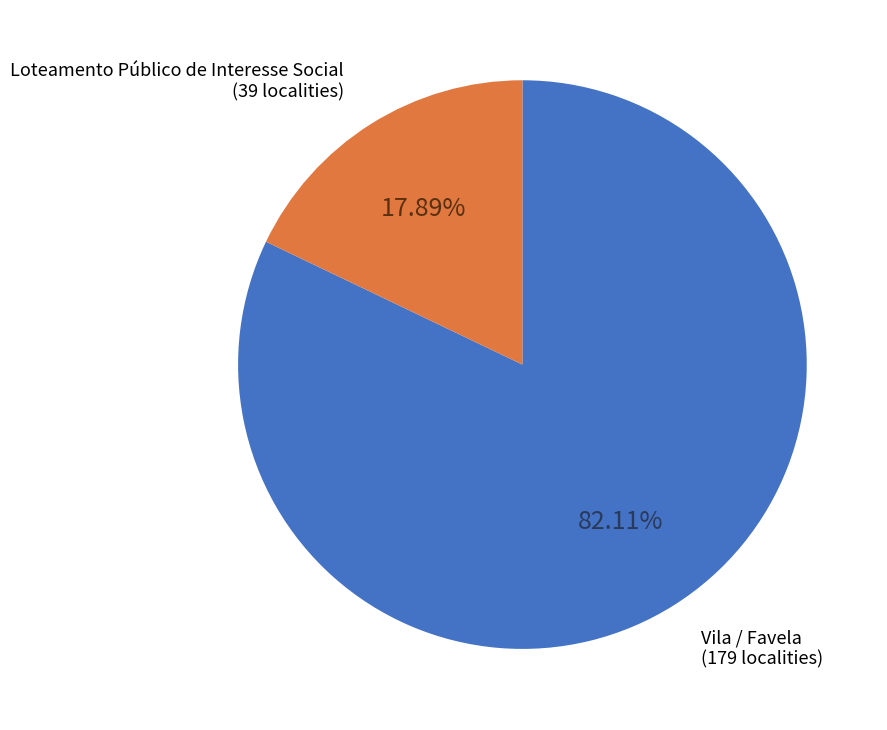

Is there any slice that represents more than half of the pie?

Yes